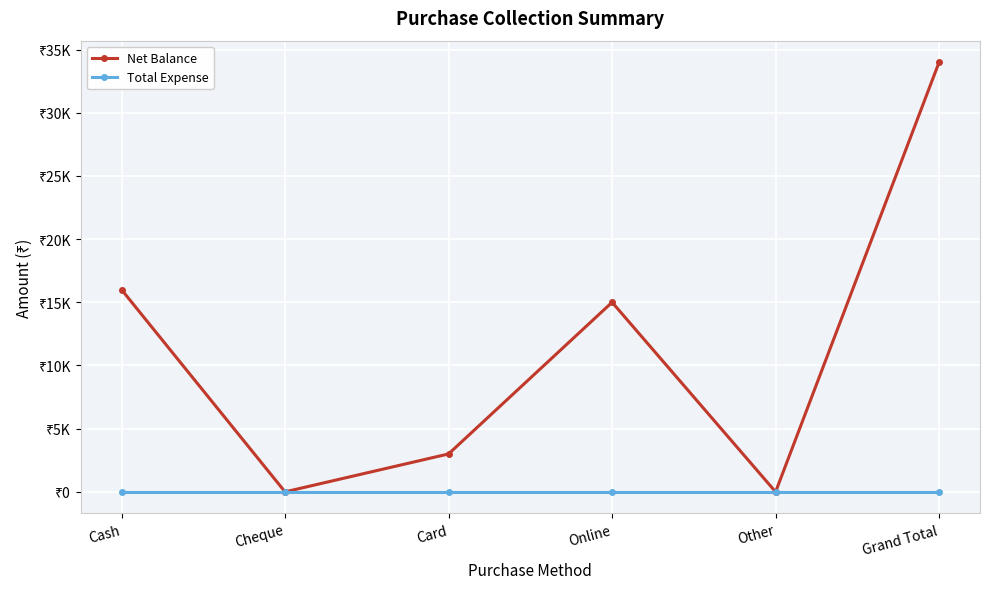

Which has a higher value, Other or Cheque?

Other